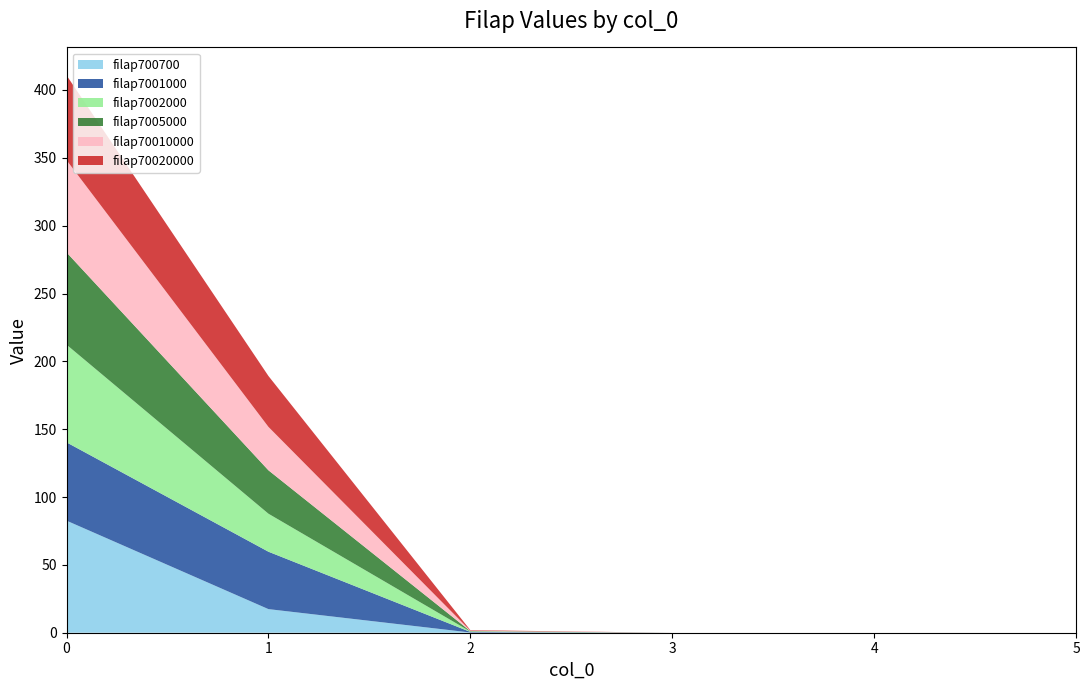

Reading left to right, list all the values displayed in this chart.

filap700700: 82.6	17.4	0.2	0.0	0.0	0.0
filap7001000: 57.7	42.3	0.4	0.0	0.0	0.0
filap7002000: 72.0	28.0	0.3	0.0	0.0	0.0
filap7005000: 68.0	32.0	0.3	0.0	0.0	0.0
filap70010000: 68.0	32.0	0.3	0.0	0.0	0.0
filap70020000: 62.5	37.5	0.4	0.0	0.0	0.0